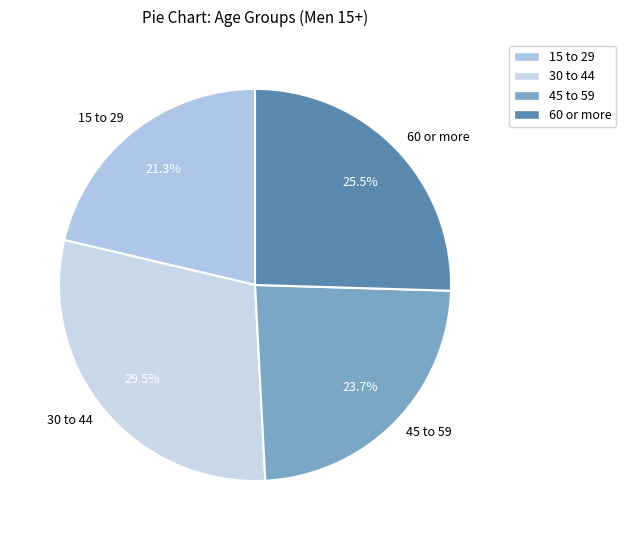

Is 15 to 29 the majority of the pie?

No